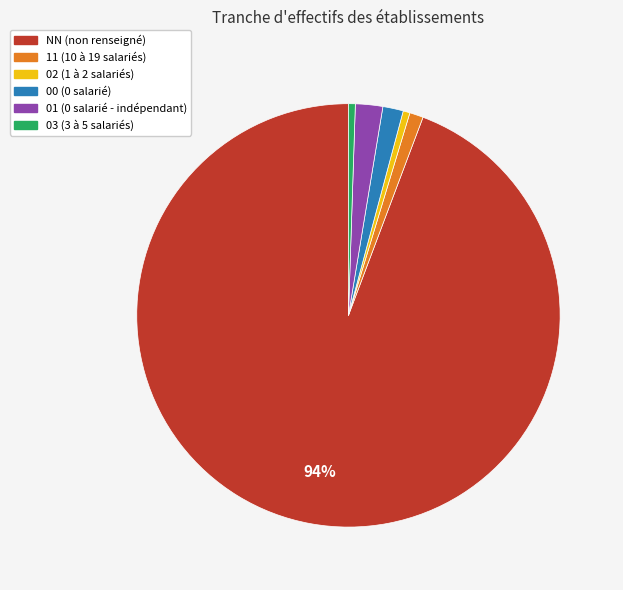

Is there any slice that represents more than half of the pie?

Yes